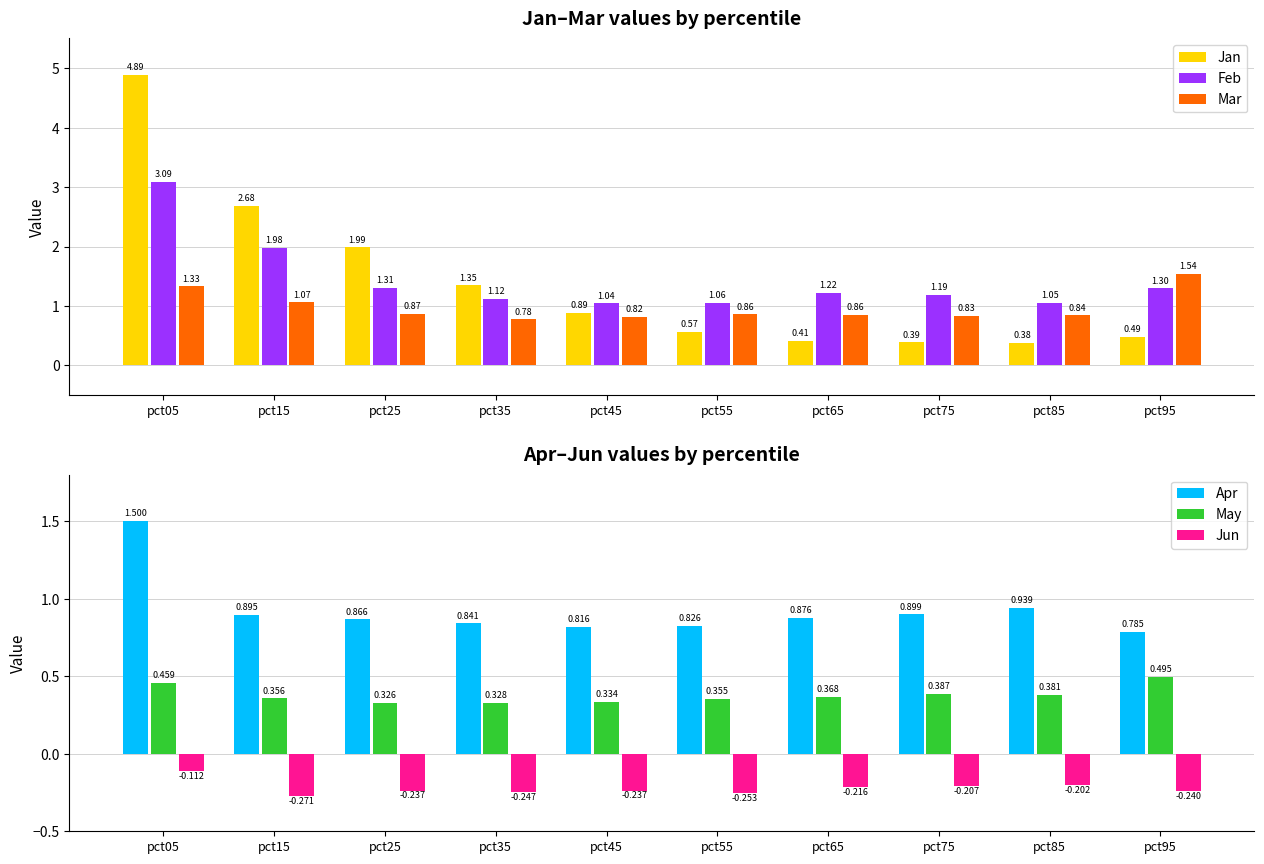

Where is Feb nearest to the value 2?

pct15